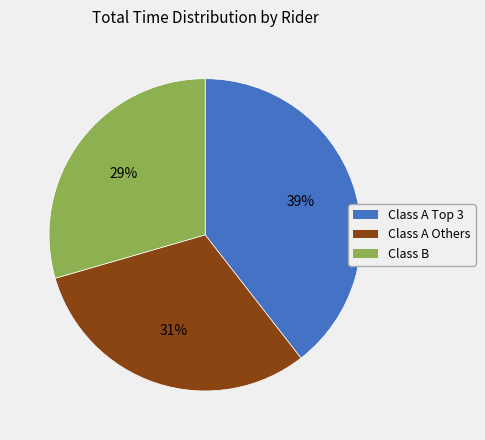

To the nearest percent, what is the difference between the largest and smallest slice percentages?

10%